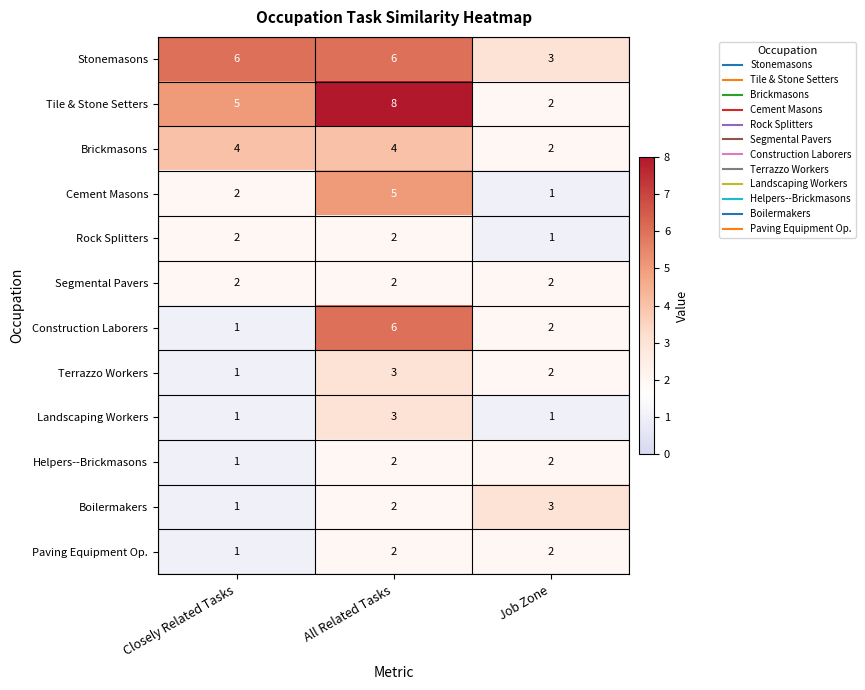

What is the total value across all series at Job Zone?

23